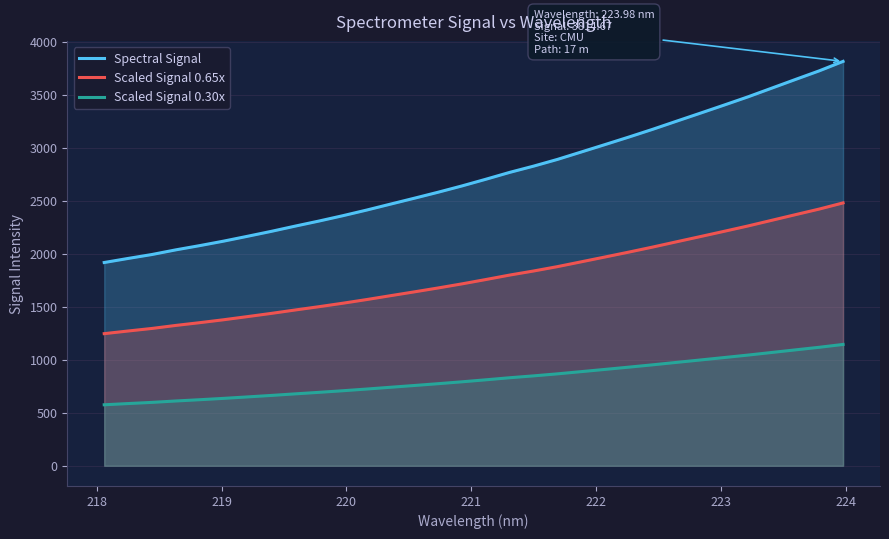

True or false: Scaled Signal 0.65x and Spectral Signal cross at least once.

False